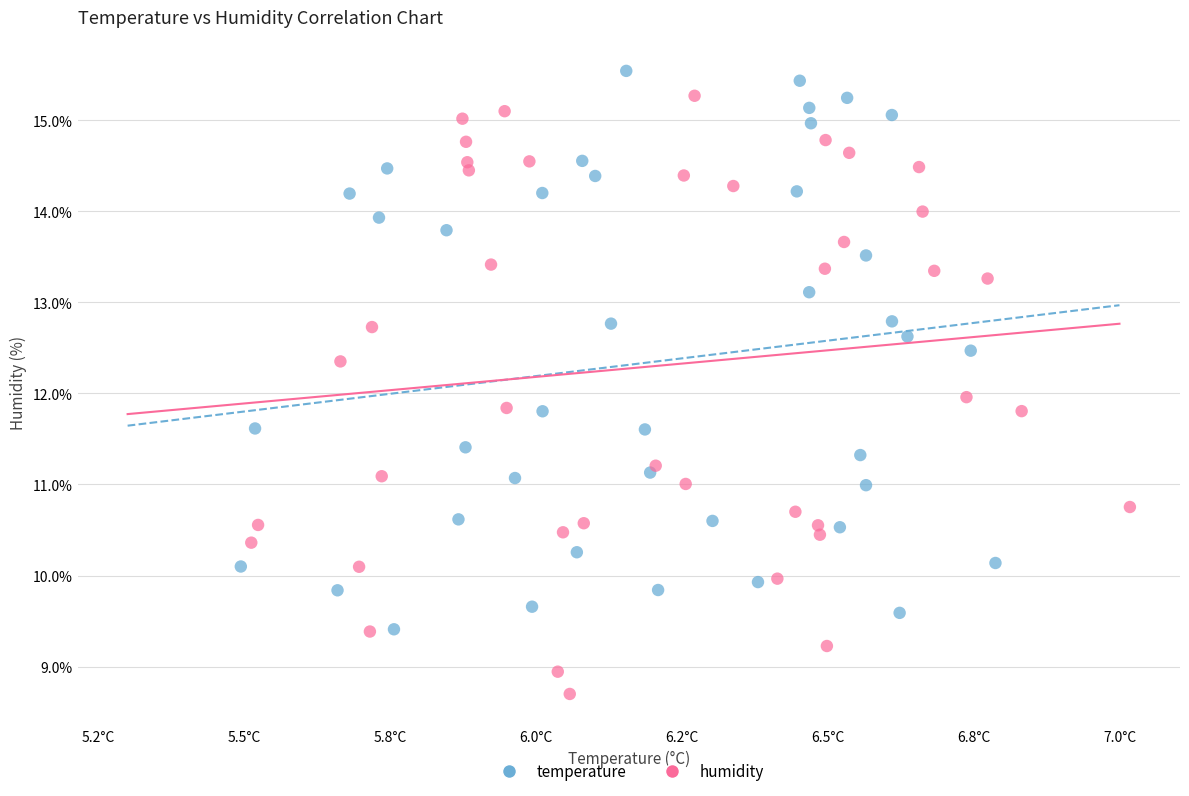

What are all the series names shown in the legend?

temperature, humidity